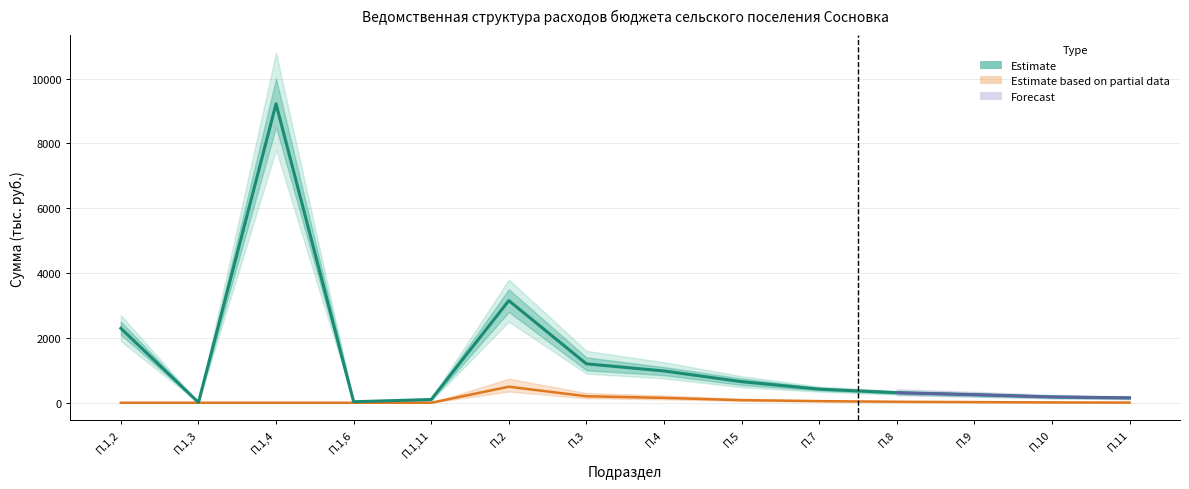

Reading left to right, extract all data points from this chart.

2296.0	10.0	9219.2	31.0	100.0	3150.0	1200.0	980.0	650.0	420.0	310.0	250.0	180.0	150.0